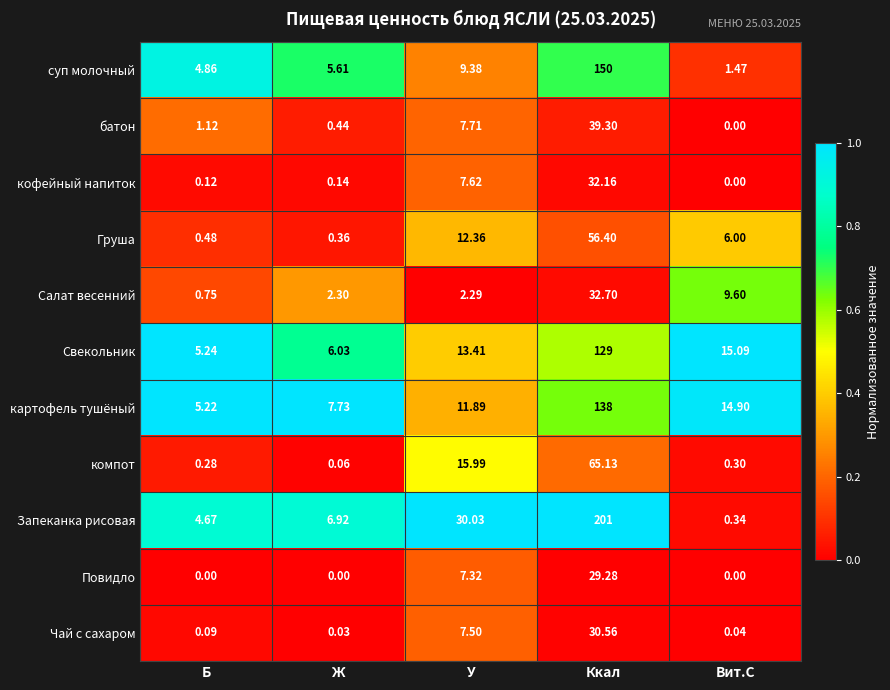

Between У and Ккал, which series saw the biggest shift?

Запеканка рисовая